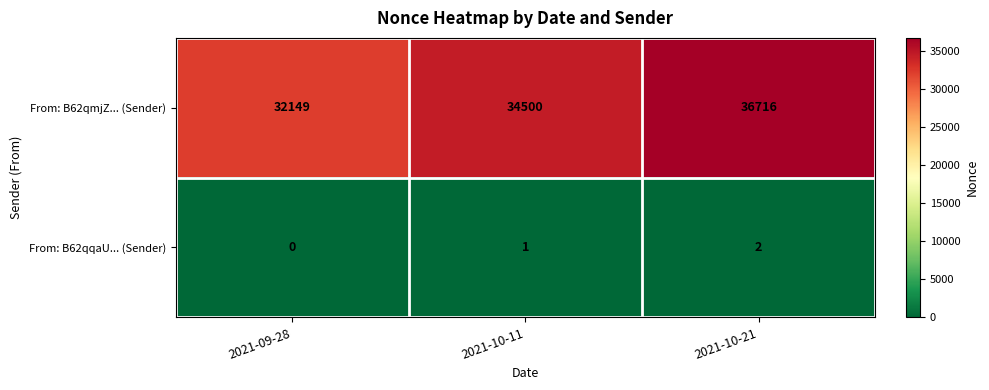

What is the difference between the maximum and second lowest values in the From: B62qmjZ... (Sender) series?

2216